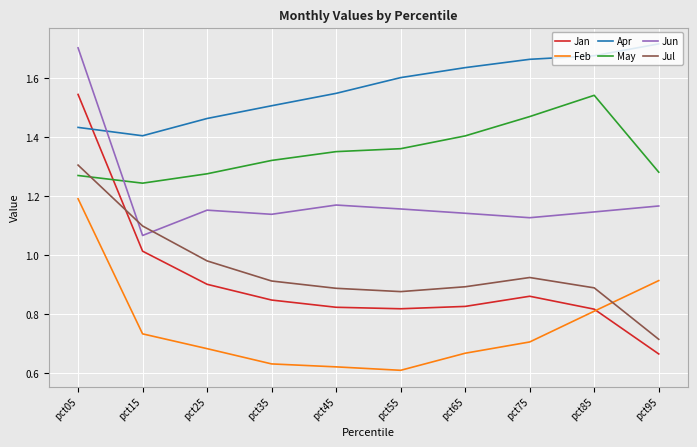

At which label is Apr closest to 1?

pct15